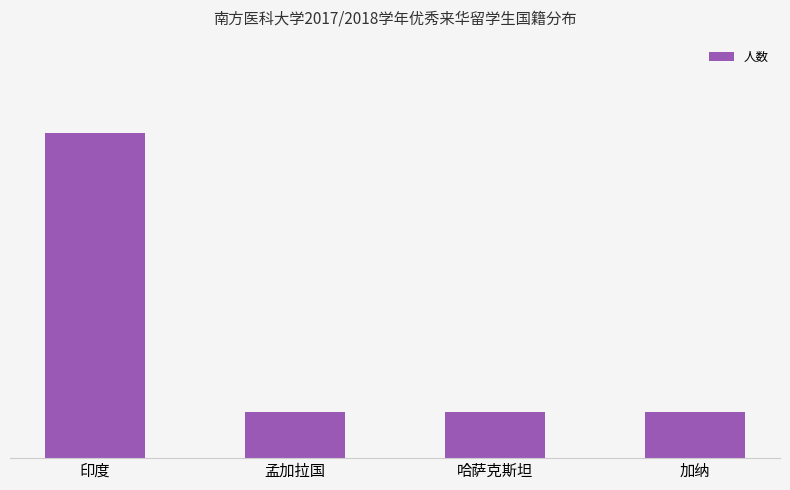

What is the minimum value shown in the chart?

1